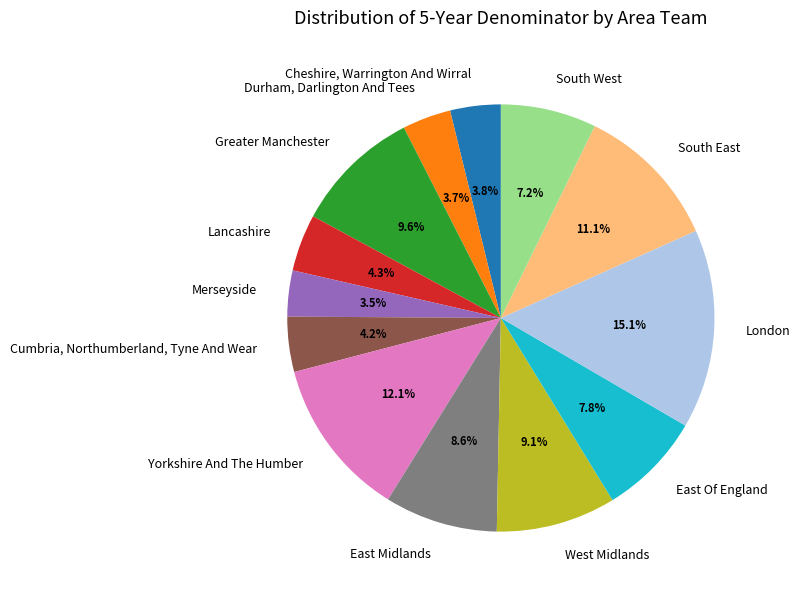

What is the ratio of the value at East Of England to the value at West Midlands?

0.9